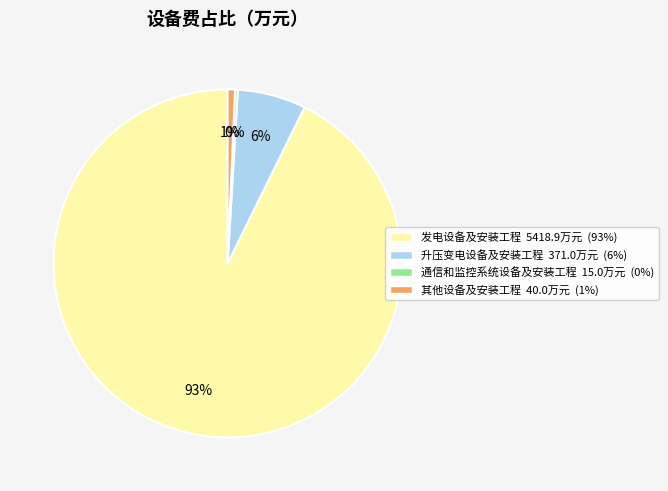

To the nearest percent, what is the average slice percentage?

25%